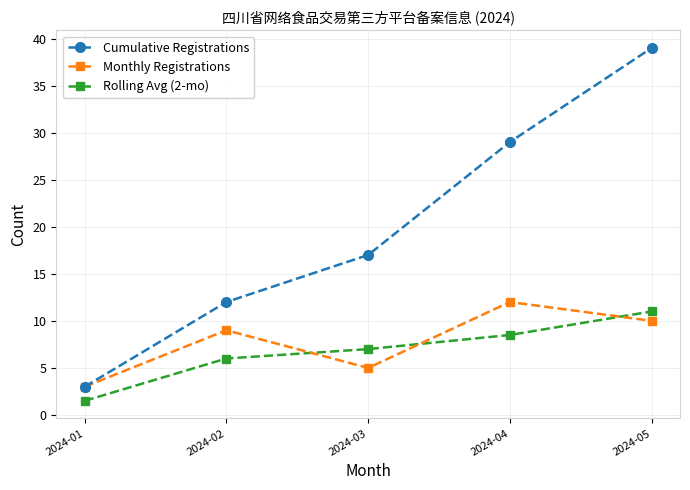

List the labels in order of Cumulative Registrations value, largest first.

2024-05, 2024-04, 2024-03, 2024-02, 2024-01